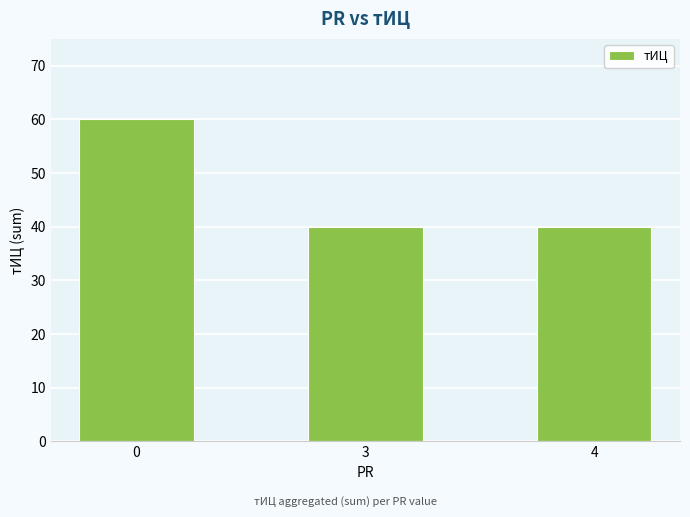

Reading right to left, extract all data points from this chart.

4=40	3=40	0=60